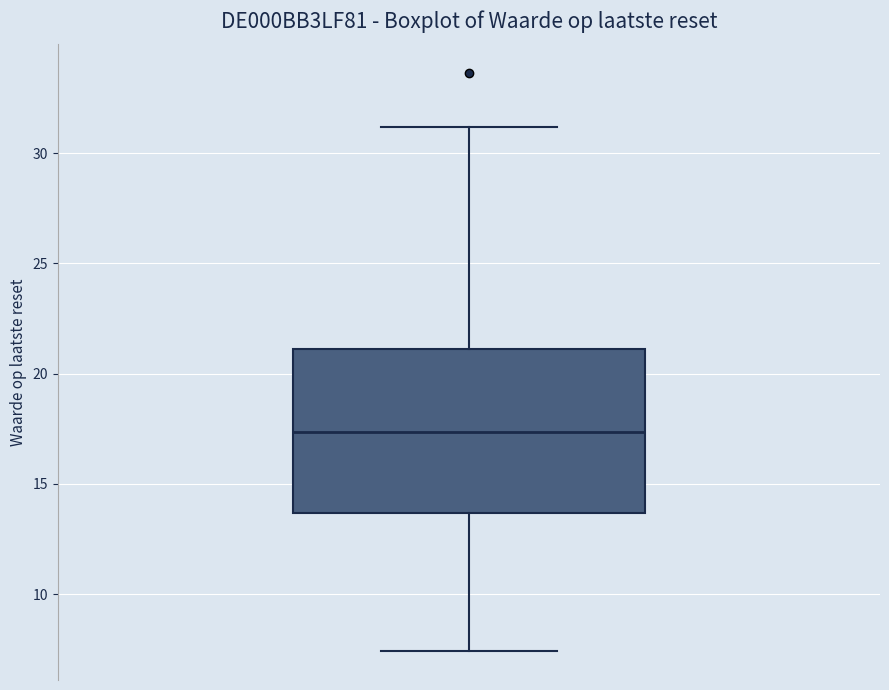

Transcribe this box plot: give where the median line is, the range the box spans, and where the two whiskers end, as read against the y-axis. The values are not printed on the chart, so give them approximately, as read against the axis.

median 17.5, box 13.5 to 21.0, whiskers 7.5 to 31.0